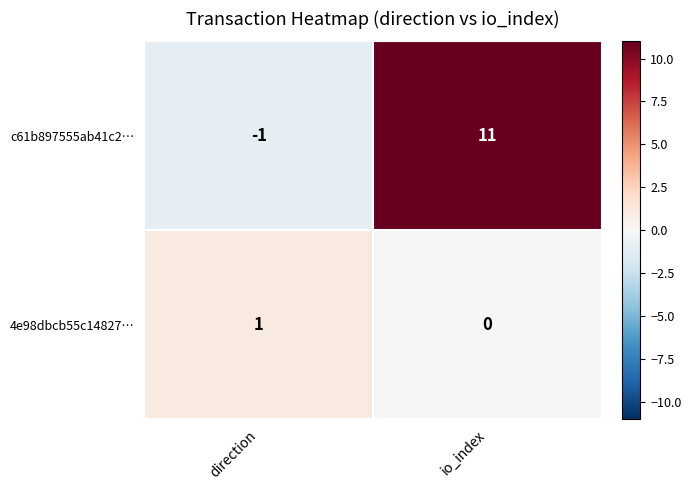

Is it true that c61b897555ab41c2… equals 11 at io_index?

True